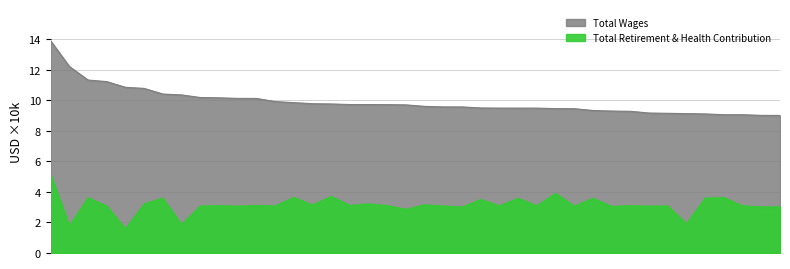

What is the difference between the Total Wages values at 22 and 23?

0.1